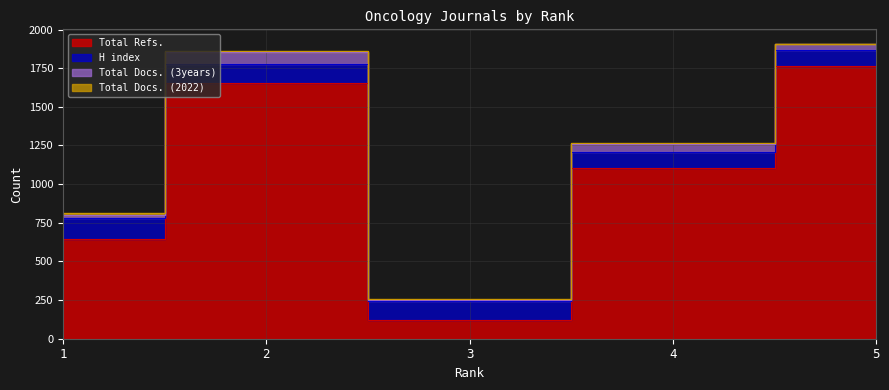

In Total Docs. (3years), how many points are lower than both neighbors (excluding endpoints)?

1